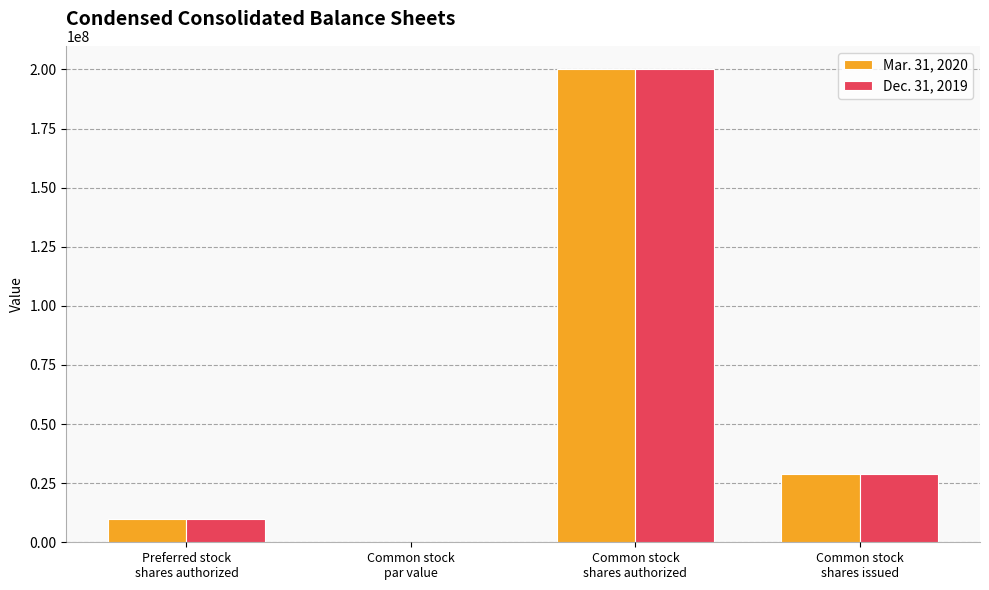

Are the bars horizontal?

No